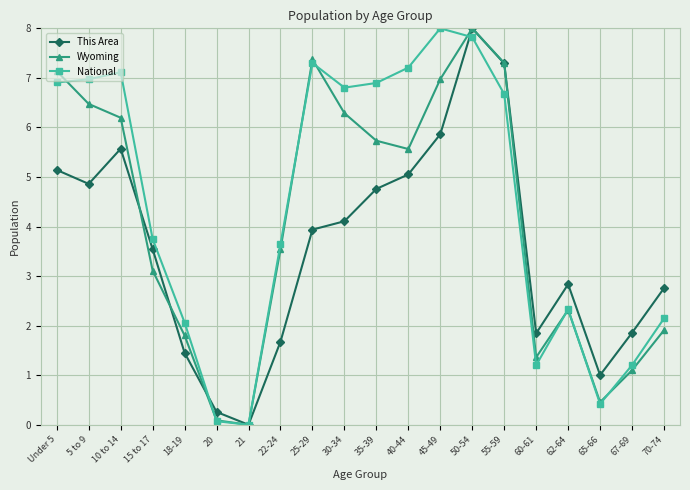

At which label is National closest to 4?

15 to 17